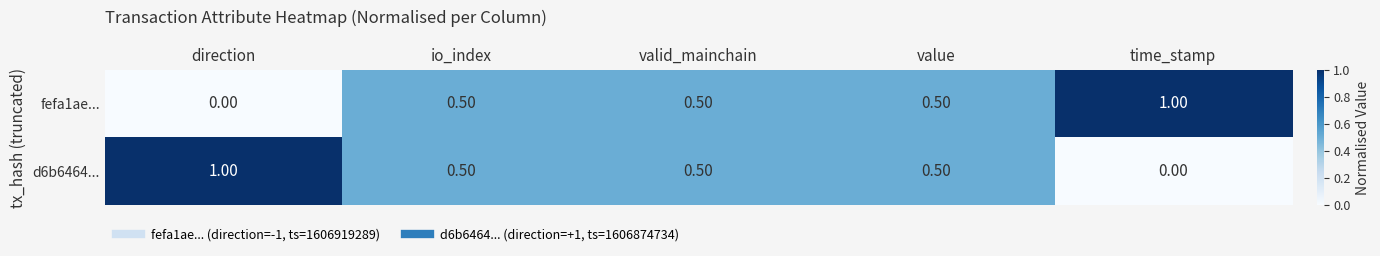

At time_stamp, list the series in order from largest to smallest.

fefa1ae..., d6b6464...